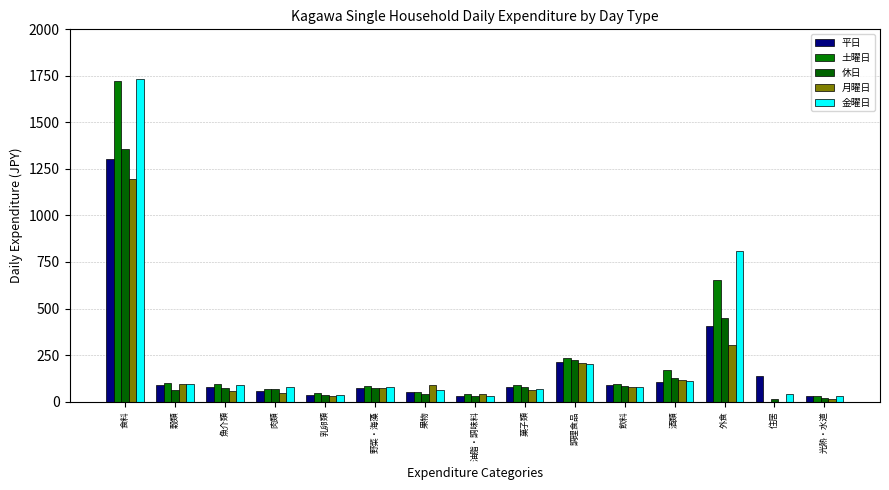

What is the label of the 1st bar from the left?

食料